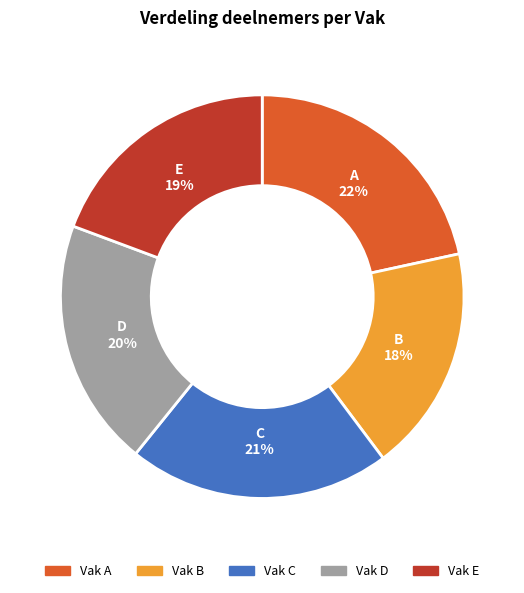

Does any single category account for the majority?

No